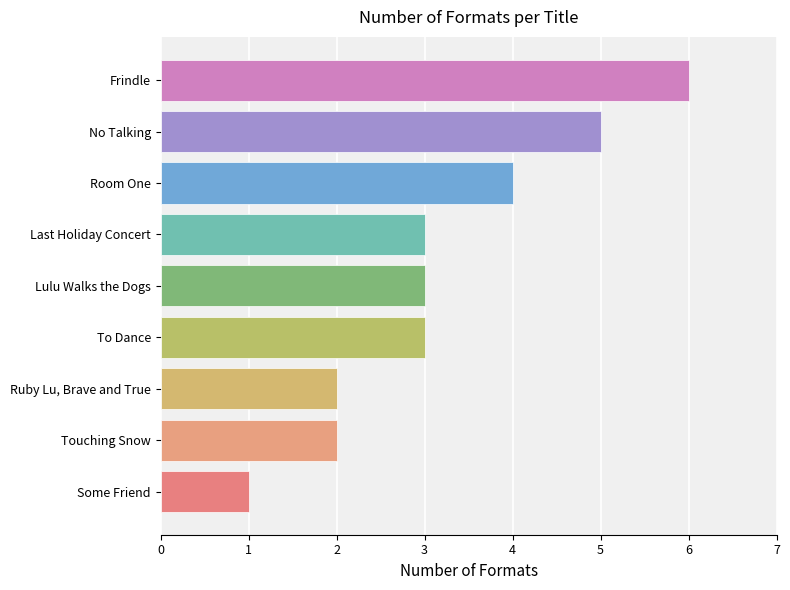

Which has a higher value, Frindle or To Dance?

Frindle